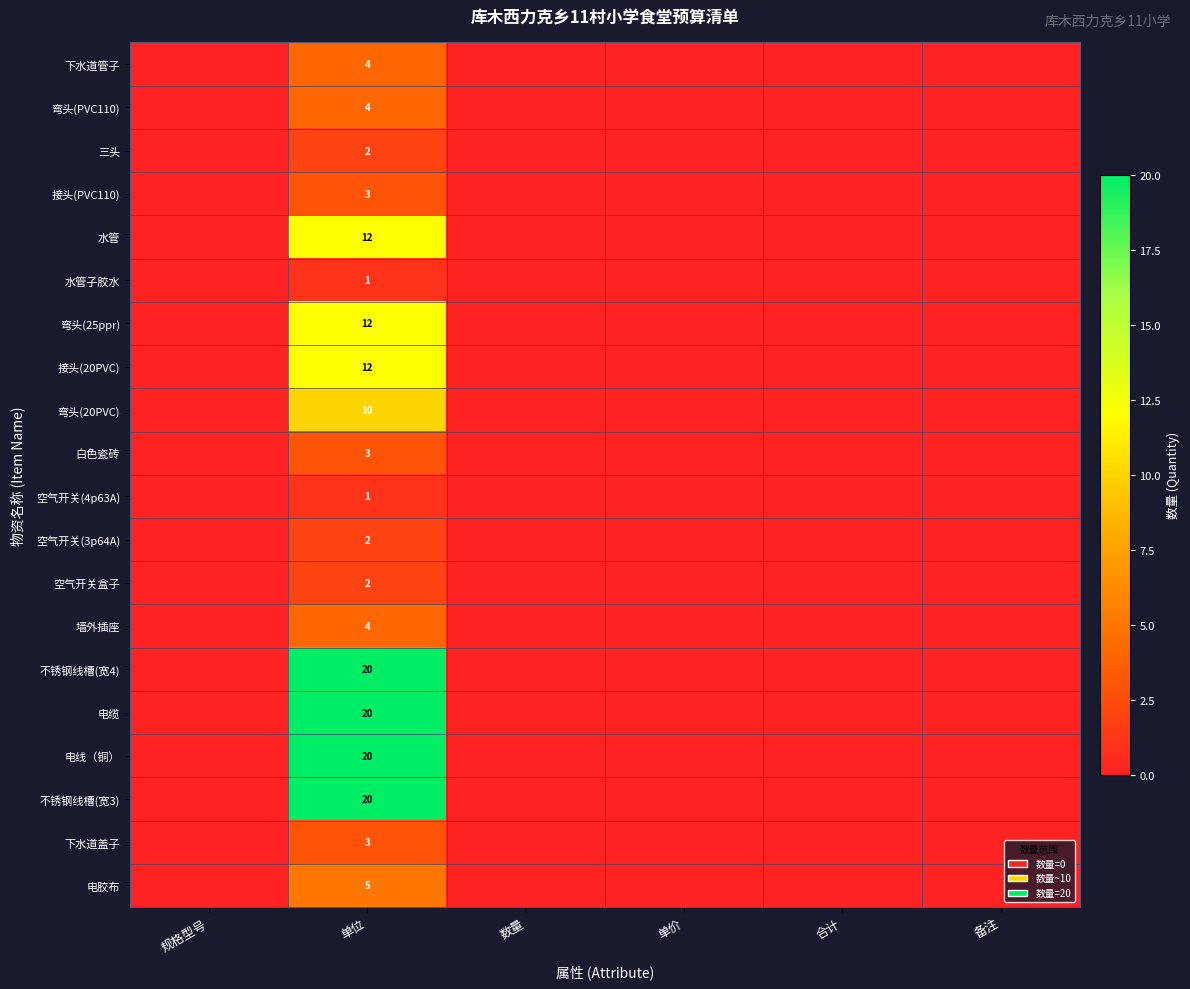

What is the spread (max minus min) of values at 单位?

19